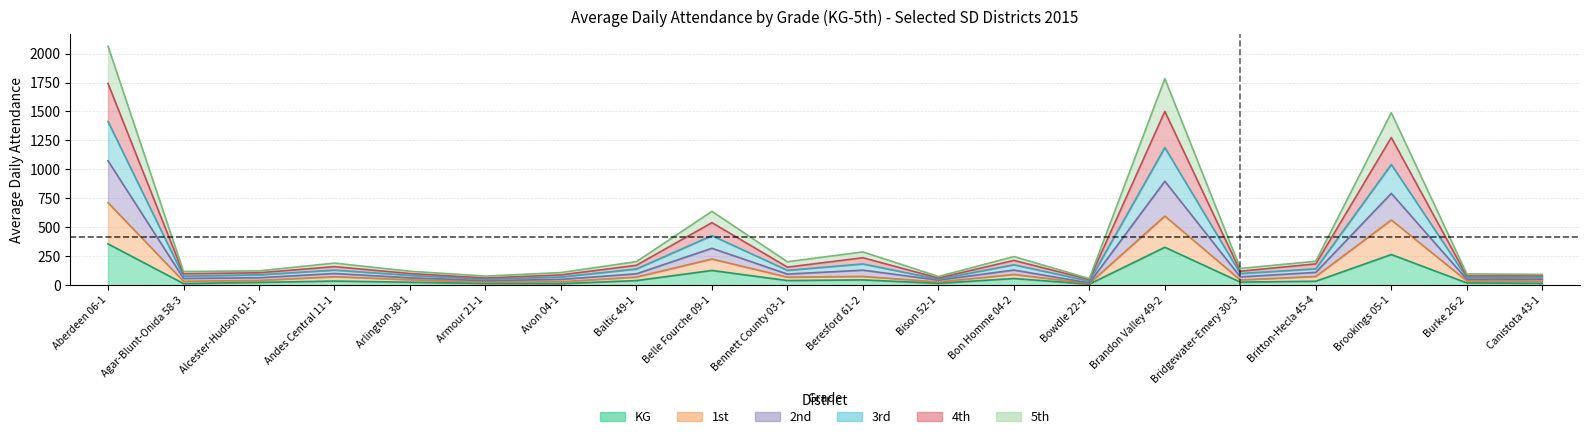

Does the chart display data point markers on the line(s)?

No